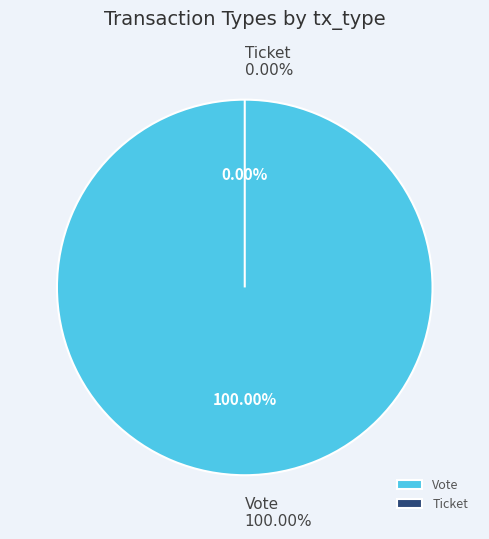

Which slice is the smallest?

Ticket